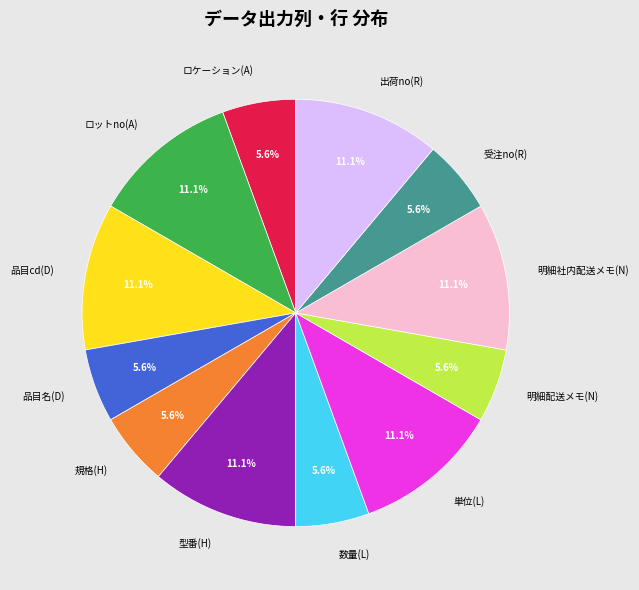

Is the sum of 品目cd(D) and 受注no(R) greater than half?

No